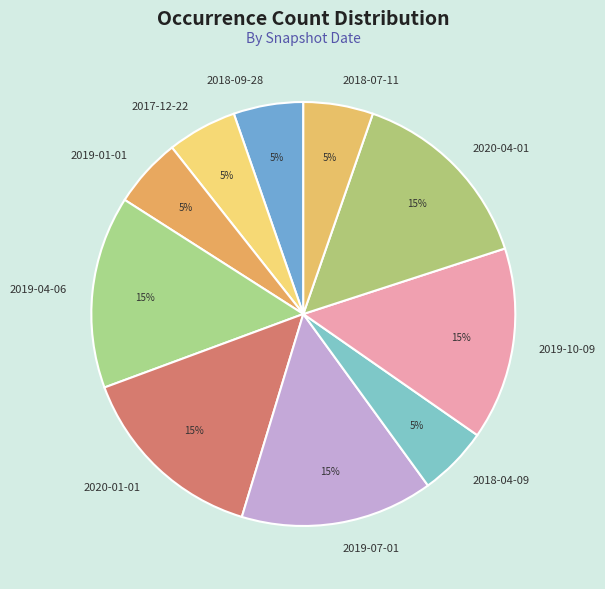

To the nearest percent, what percentage of the pie is 2020-04-01?

15%